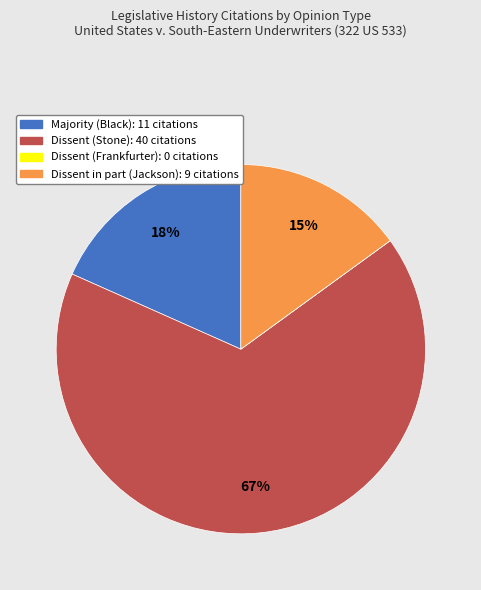

To the nearest percent, what is the average slice percentage?

25%